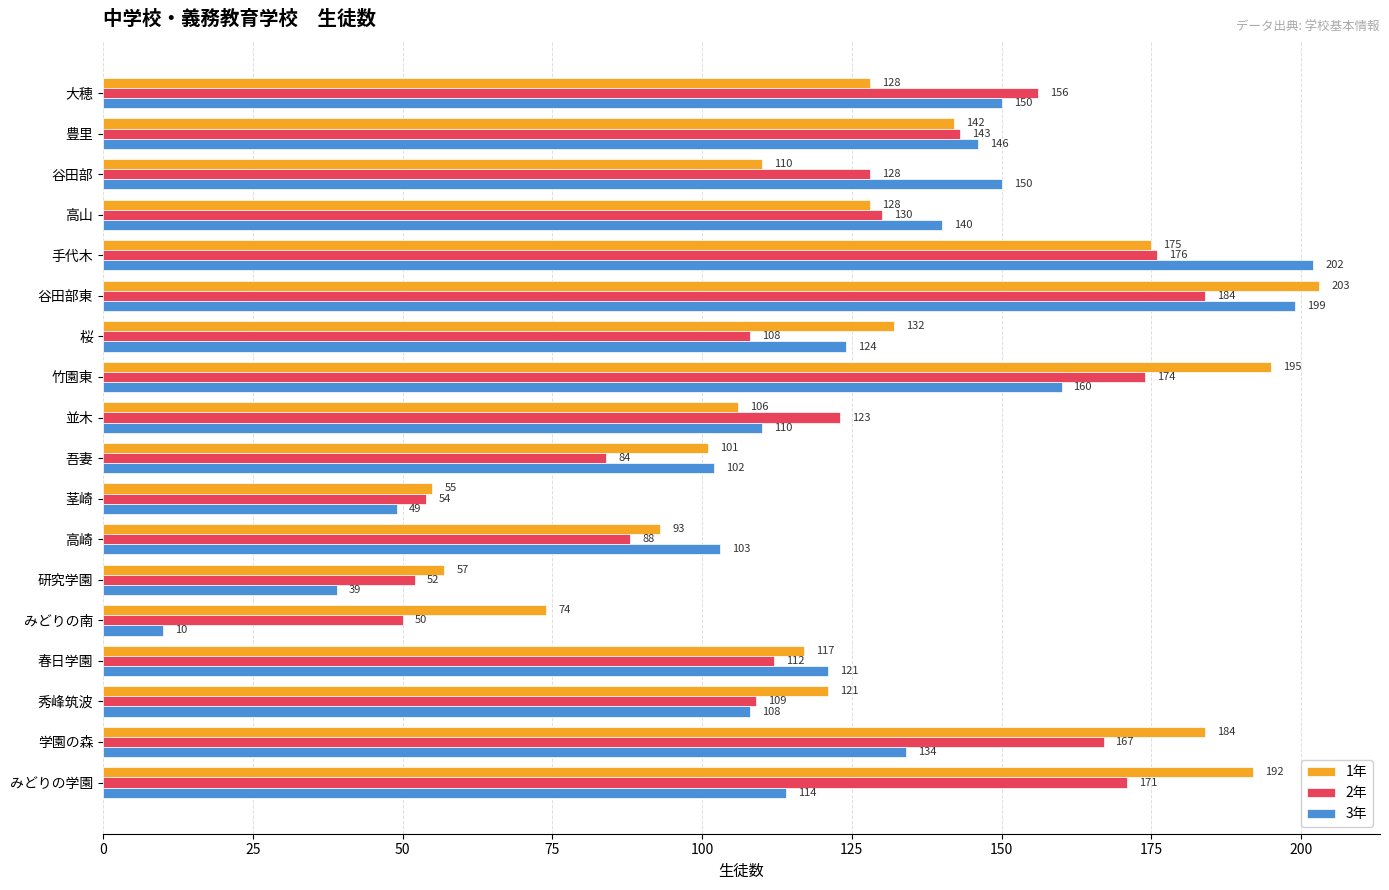

What is the difference between the maximum and minimum values in the 3年 series?

192